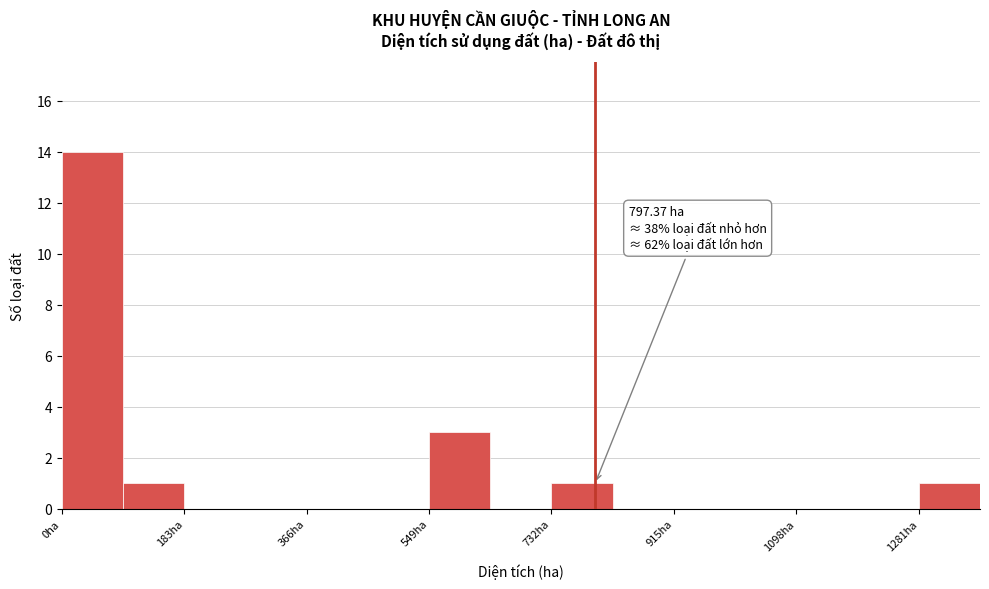

Over which range of the x-axis is the bar tallest?

0 to 100